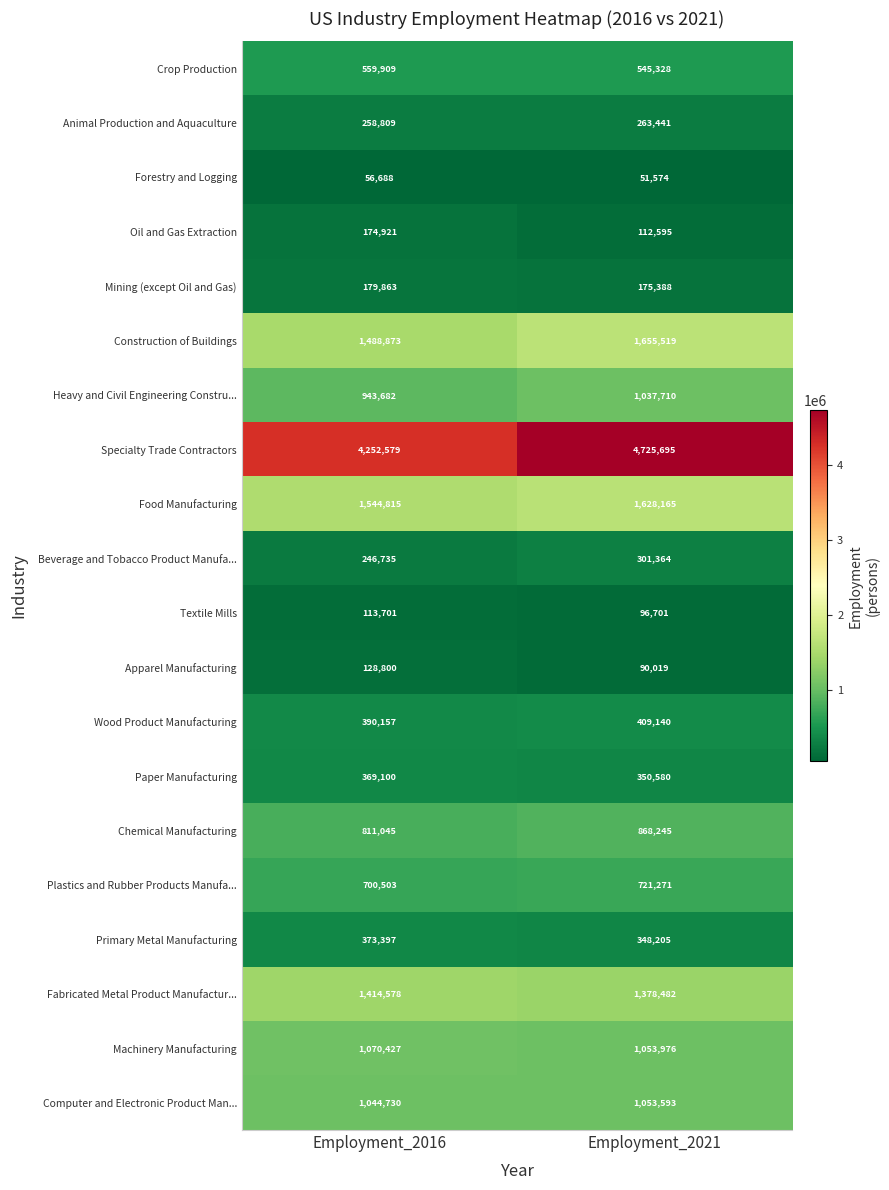

True or false: Food Manufacturing has a value of 1544815 at Employment_2016.

True